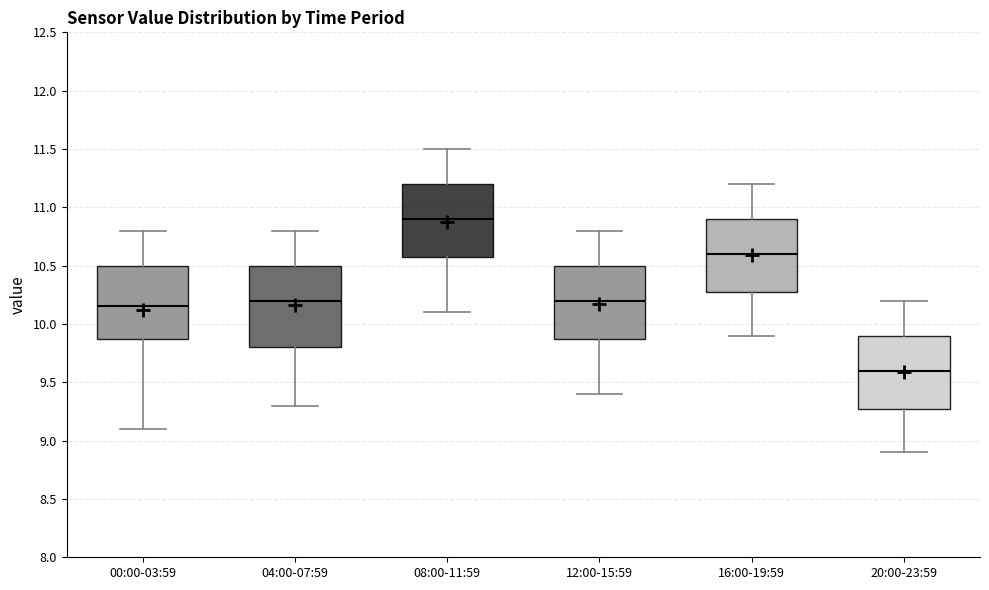

Where is the lower edge of the box for 08:00-11:59 on the y-axis? The values are not printed on the chart, so give them approximately, as read against the axis.

10.60